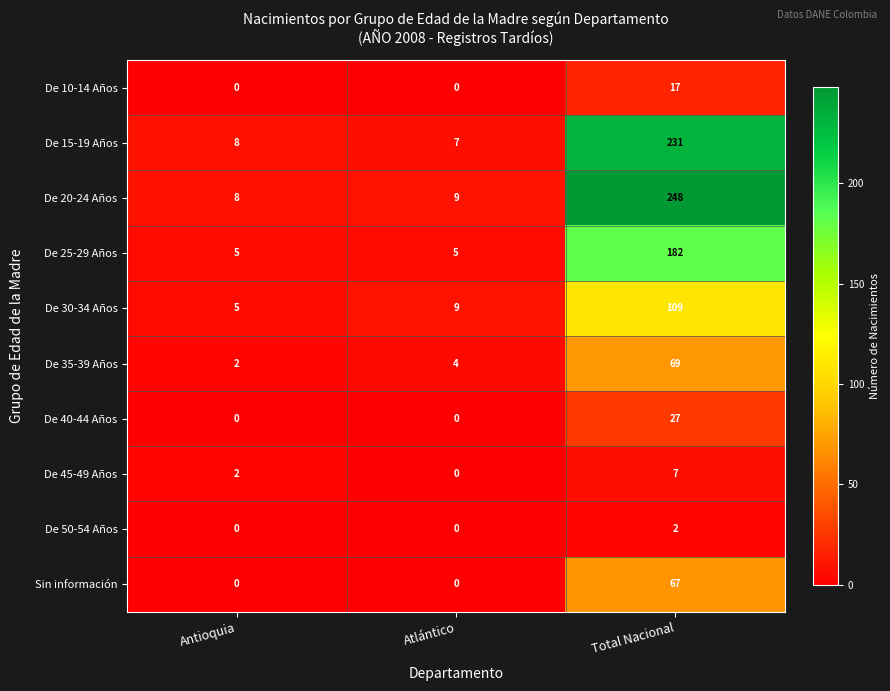

What is the difference between the maximum and minimum values in the De 30-34 Años series?

104